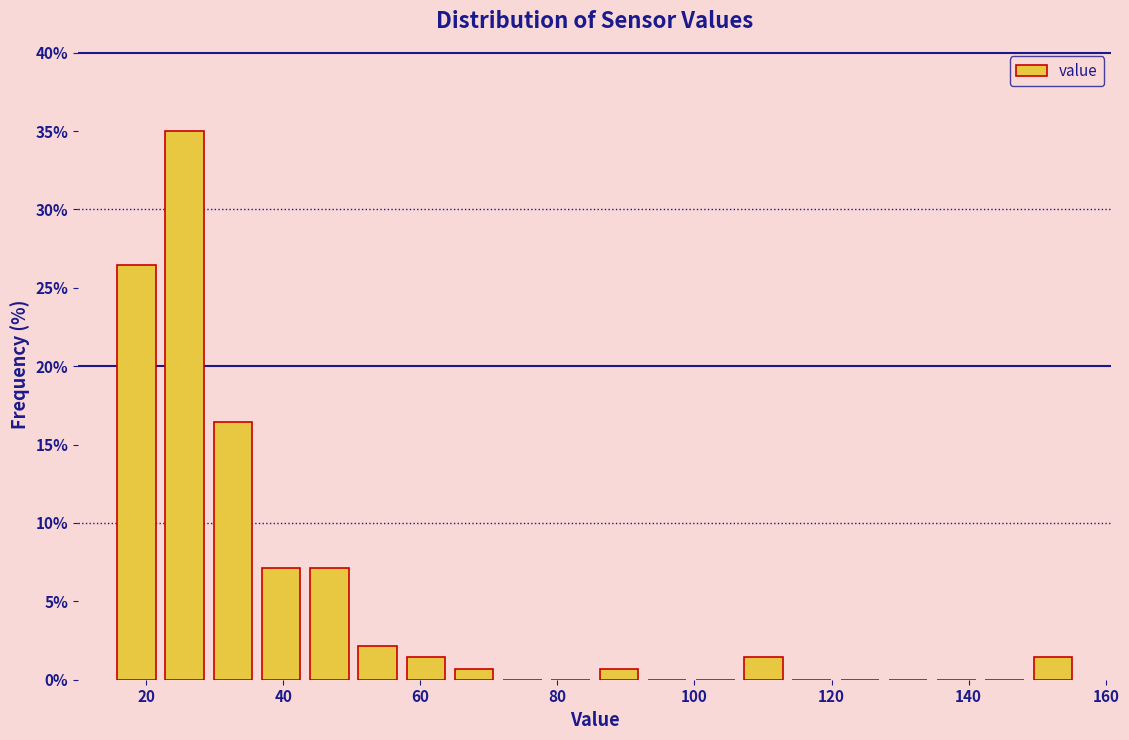

Read against the x-axis, roughly where is the centre of the tallest bar?

26